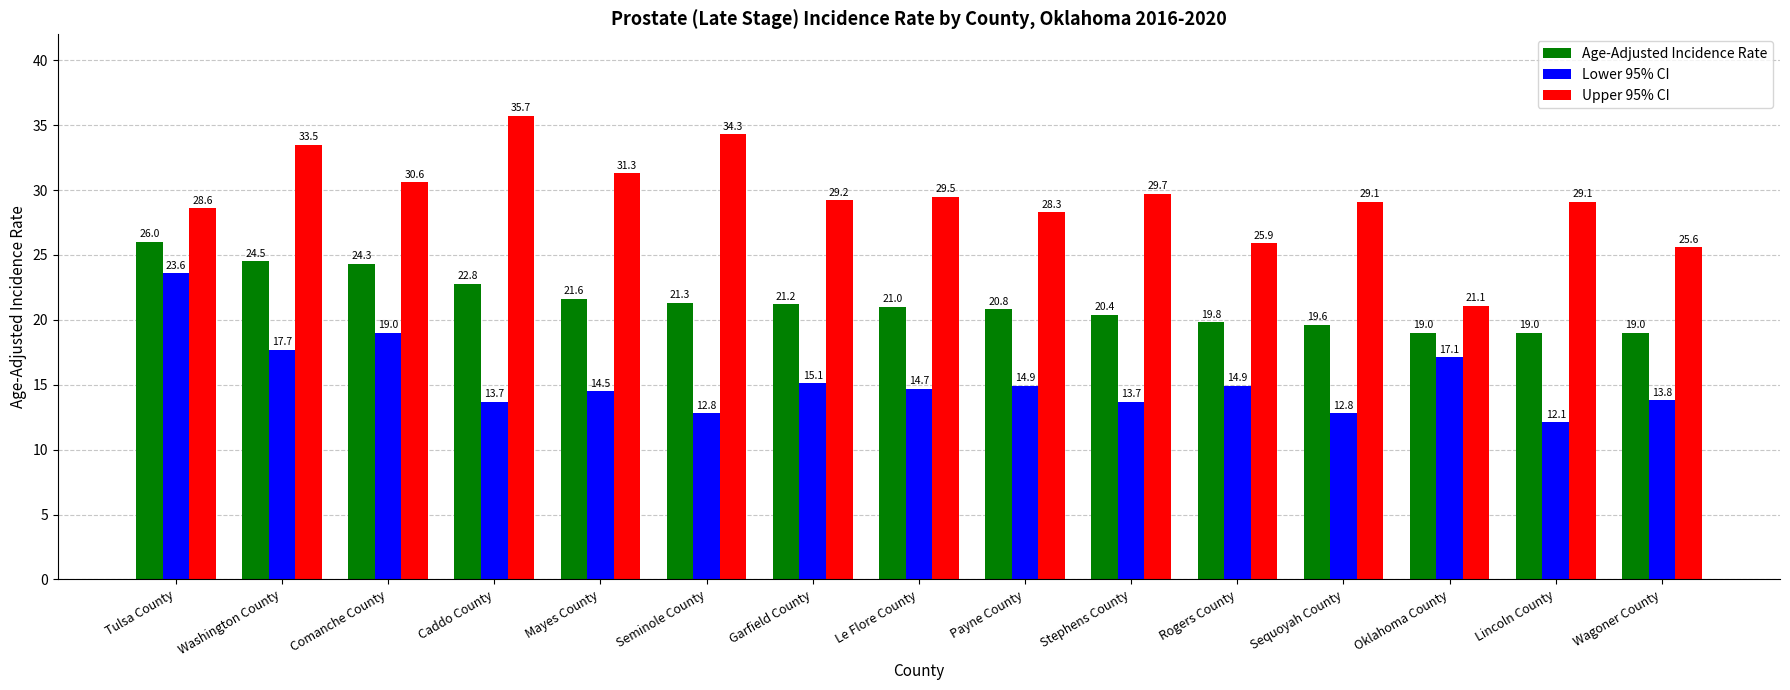

Which label corresponds to the smallest value in the chart?

Lincoln County